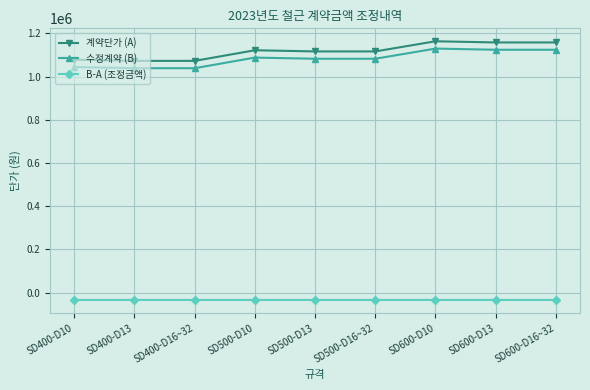

What is the total value across all series at SD600-D10?

2259520